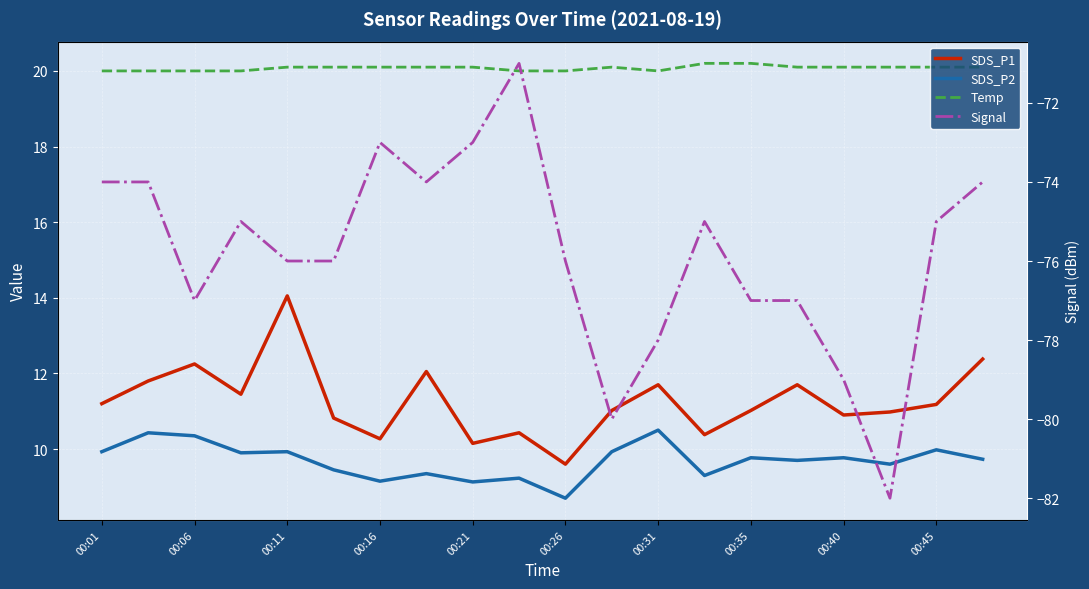

True or false: Temp and Signal intersect in this chart.

False